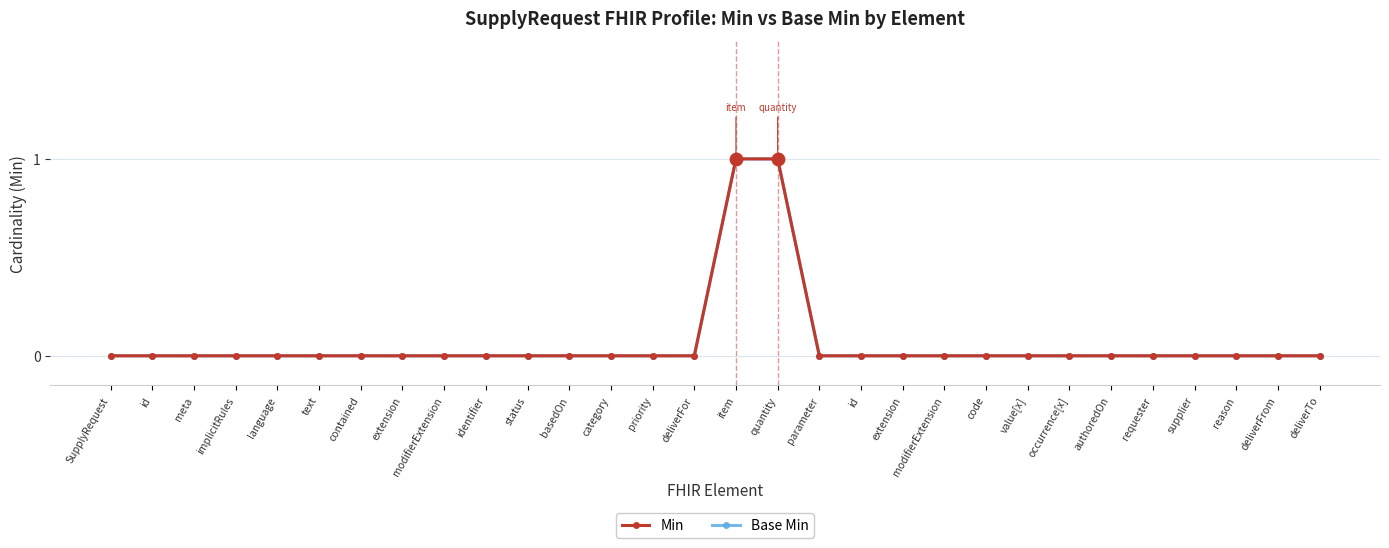

Is this an area chart (filled region under the line)?

No